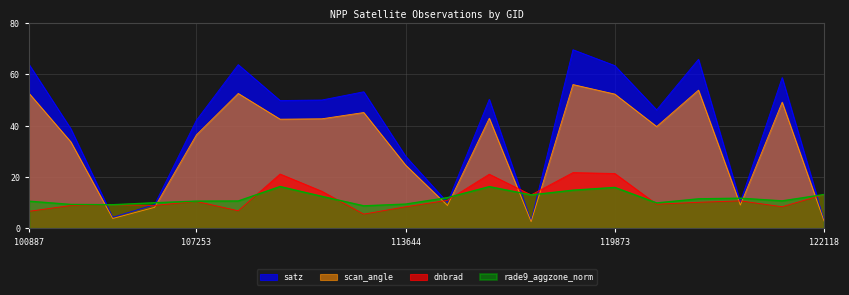

What is the smallest value displayed?

2.6